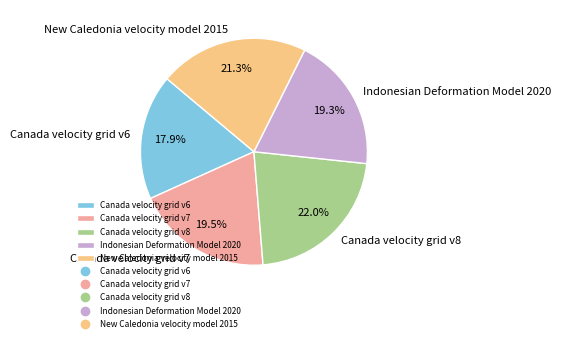

Which category has the smallest portion of the pie?

Canada velocity grid v6